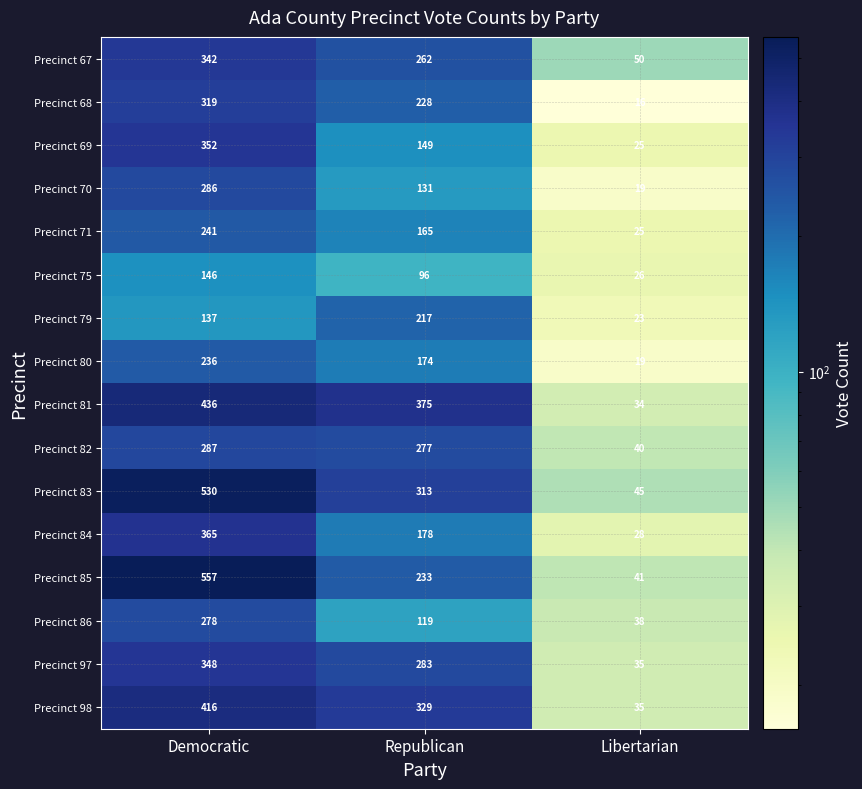

Count the Precinct 84 values in the range 28 to 365.

3